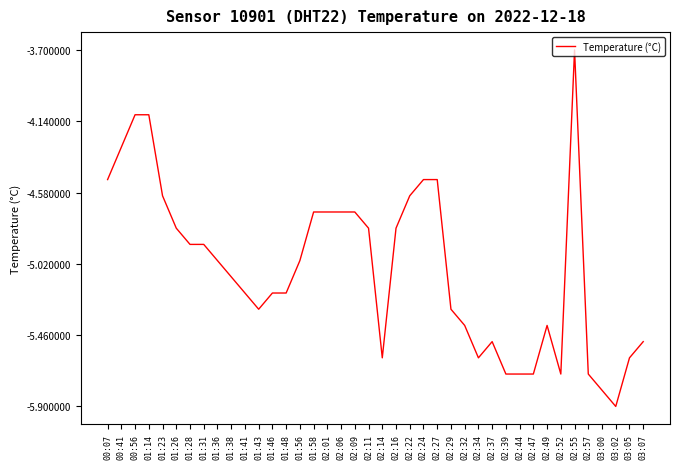

What is the difference between the maximum and minimum values?

2.2